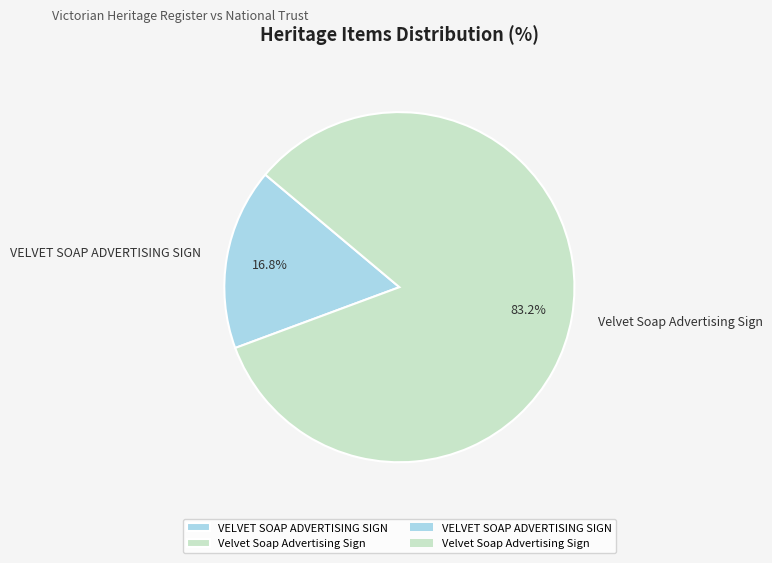

To the nearest percent, what is the average slice percentage?

50%